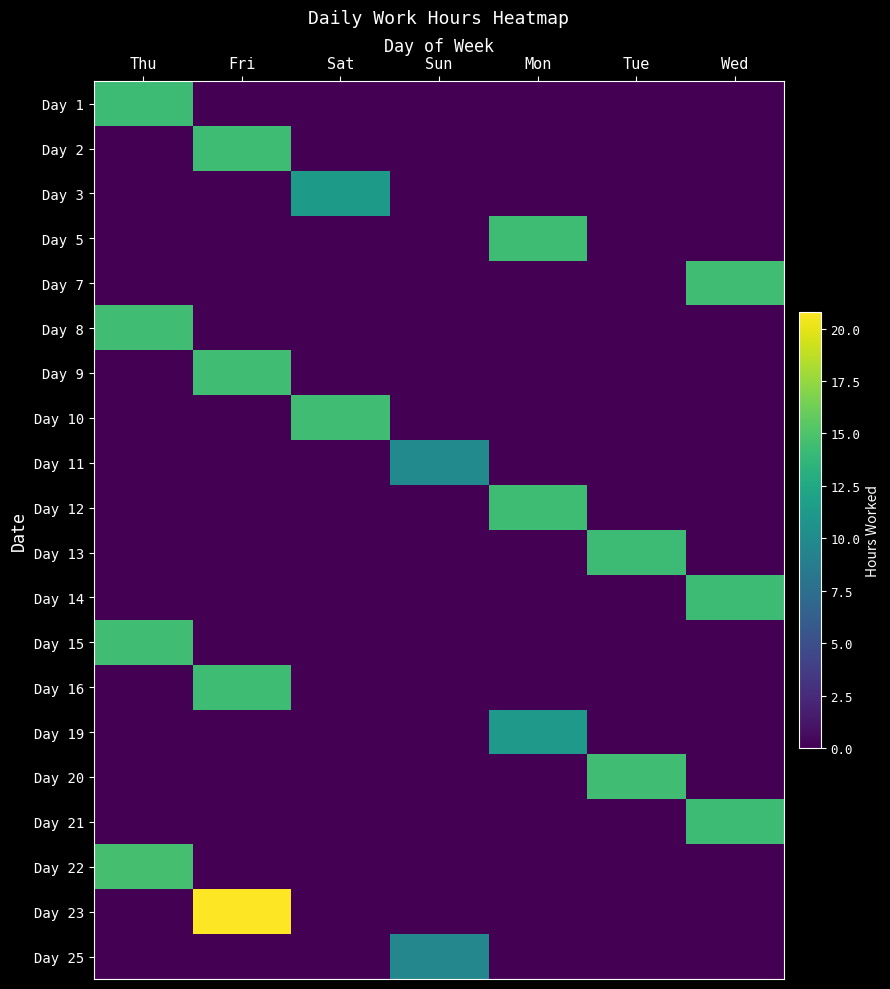

Reading left to right, extract all data points from this chart.

Day 1: Thu=14.3	Fri=0.0	Sat=0.0	Sun=0.0	Mon=0.0	Tue=0.0	Wed=0.0
Day 2: Thu=0.0	Fri=14.3	Sat=0.0	Sun=0.0	Mon=0.0	Tue=0.0	Wed=0.0
Day 3: Thu=0.0	Fri=0.0	Sat=11.4	Sun=0.0	Mon=0.0	Tue=0.0	Wed=0.0
Day 5: Thu=0.0	Fri=0.0	Sat=0.0	Sun=0.0	Mon=14.3	Tue=0.0	Wed=0.0
Day 7: Thu=0.0	Fri=0.0	Sat=0.0	Sun=0.0	Mon=0.0	Tue=0.0	Wed=14.4
Day 8: Thu=14.4	Fri=0.0	Sat=0.0	Sun=0.0	Mon=0.0	Tue=0.0	Wed=0.0
Day 9: Thu=0.0	Fri=14.4	Sat=0.0	Sun=0.0	Mon=0.0	Tue=0.0	Wed=0.0
Day 10: Thu=0.0	Fri=0.0	Sat=14.4	Sun=0.0	Mon=0.0	Tue=0.0	Wed=0.0
Day 11: Thu=0.0	Fri=0.0	Sat=0.0	Sun=9.9	Mon=0.0	Tue=0.0	Wed=0.0
Day 12: Thu=0.0	Fri=0.0	Sat=0.0	Sun=0.0	Mon=14.3	Tue=0.0	Wed=0.0
Day 13: Thu=0.0	Fri=0.0	Sat=0.0	Sun=0.0	Mon=0.0	Tue=14.2	Wed=0.0
Day 14: Thu=0.0	Fri=0.0	Sat=0.0	Sun=0.0	Mon=0.0	Tue=0.0	Wed=14.2
Day 15: Thu=14.4	Fri=0.0	Sat=0.0	Sun=0.0	Mon=0.0	Tue=0.0	Wed=0.0
Day 16: Thu=0.0	Fri=14.4	Sat=0.0	Sun=0.0	Mon=0.0	Tue=0.0	Wed=0.0
Day 19: Thu=0.0	Fri=0.0	Sat=0.0	Sun=0.0	Mon=11.2	Tue=0.0	Wed=0.0
Day 20: Thu=0.0	Fri=0.0	Sat=0.0	Sun=0.0	Mon=0.0	Tue=14.4	Wed=0.0
Day 21: Thu=0.0	Fri=0.0	Sat=0.0	Sun=0.0	Mon=0.0	Tue=0.0	Wed=14.3
Day 22: Thu=14.6	Fri=0.0	Sat=0.0	Sun=0.0	Mon=0.0	Tue=0.0	Wed=0.0
Day 23: Thu=0.0	Fri=20.8	Sat=0.0	Sun=0.0	Mon=0.0	Tue=0.0	Wed=0.0
Day 25: Thu=0.0	Fri=0.0	Sat=0.0	Sun=9.6	Mon=0.0	Tue=0.0	Wed=0.0